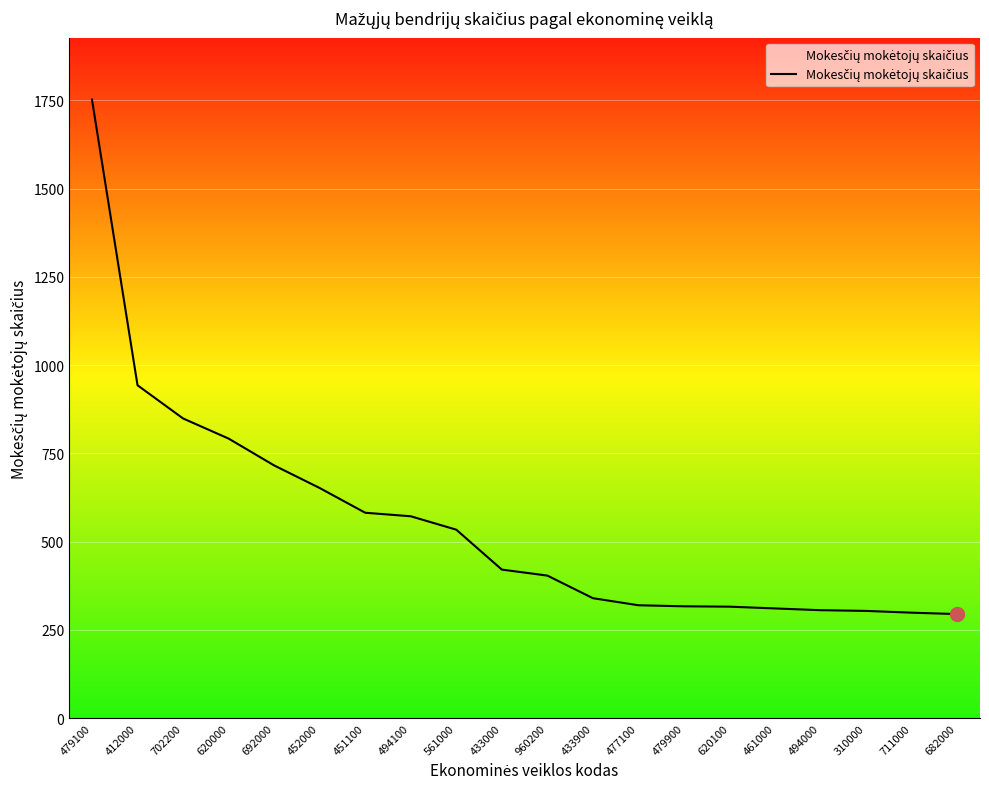

What is the difference between the maximum and minimum values?

1457